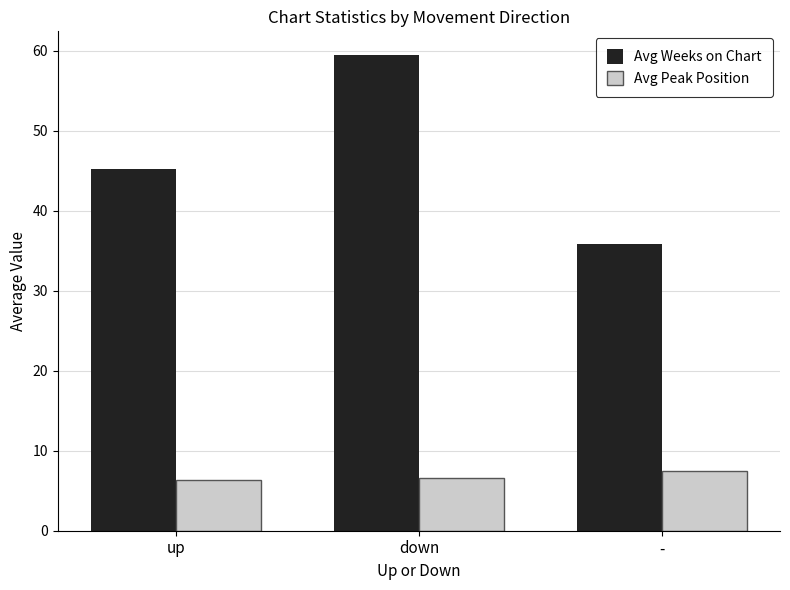

True or false: Avg Peak Position has a value of 10.8 at up.

False